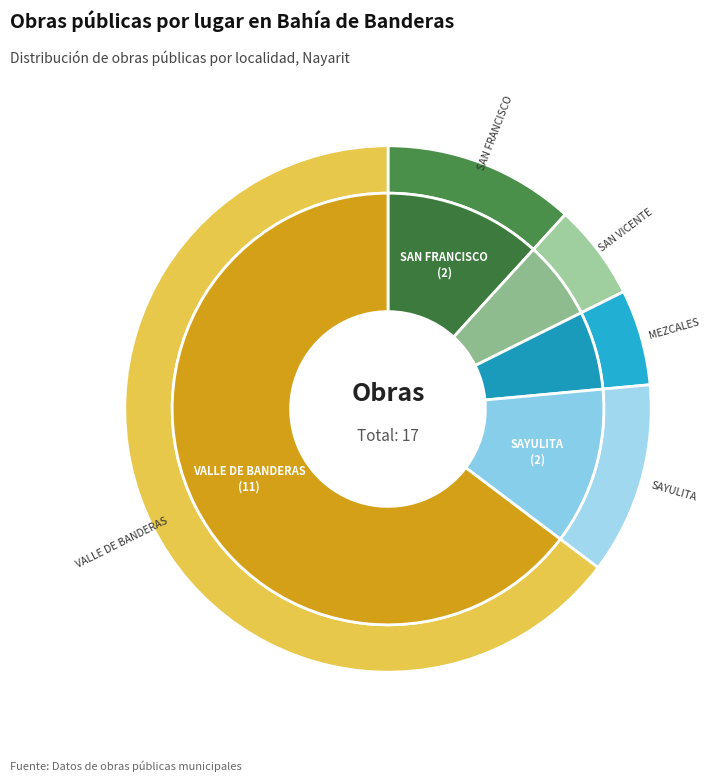

Which slice is the smallest?

SAN VICENTE